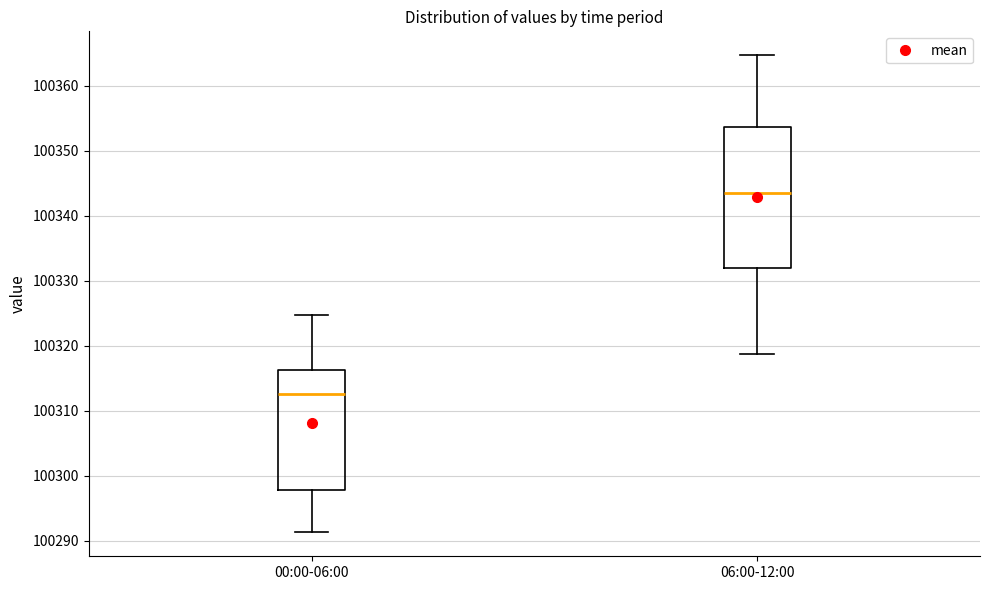

Which box's median line is the lowest?

00:00-06:00